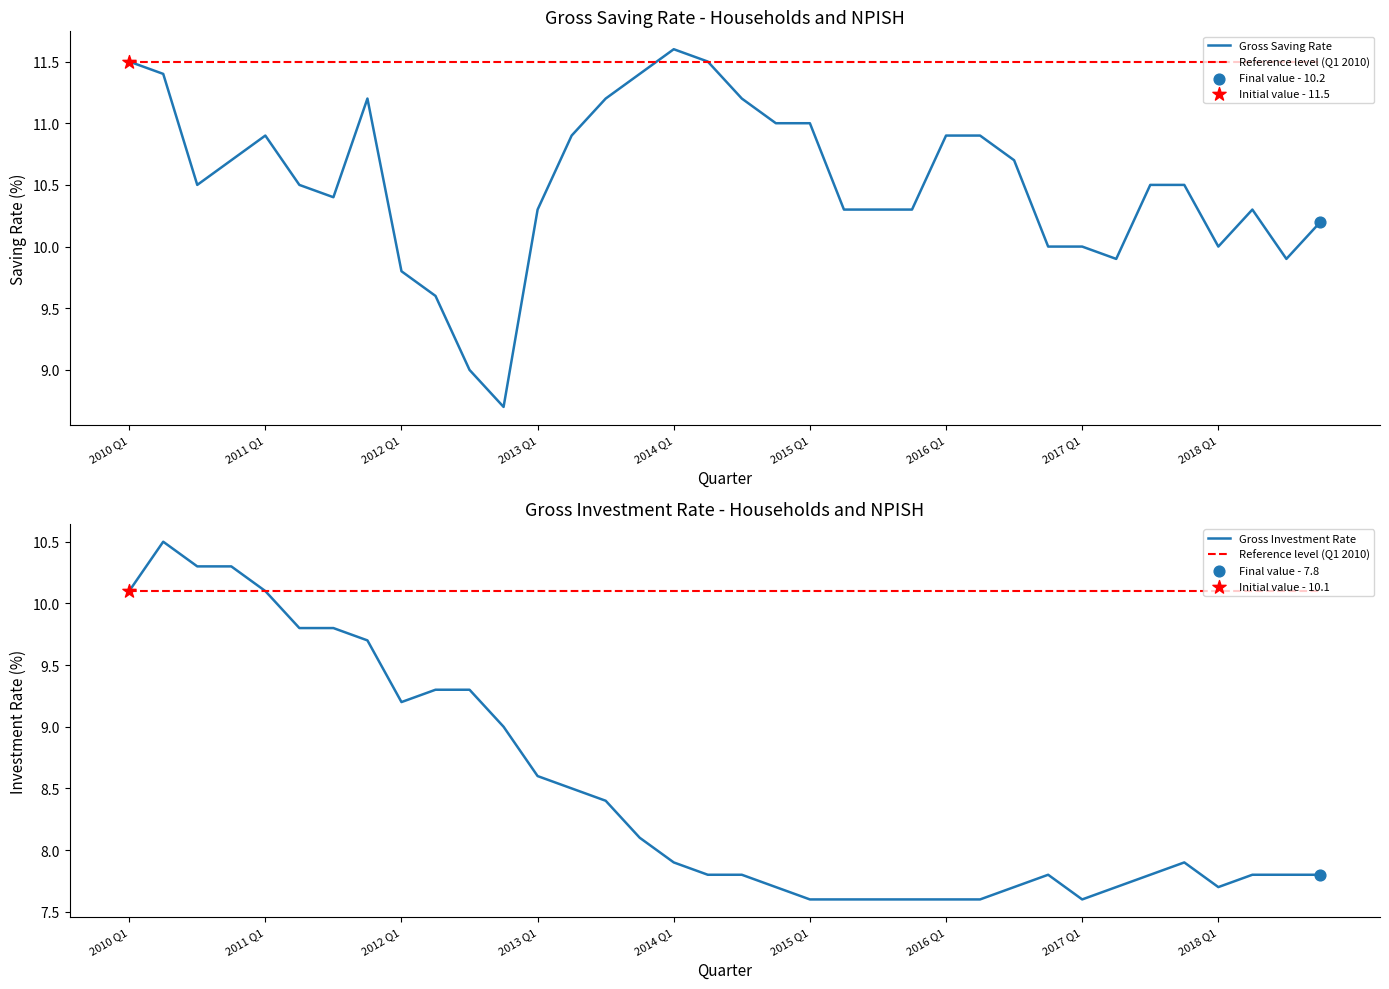

Which series has the largest total across all categories?

Gross Saving Rate